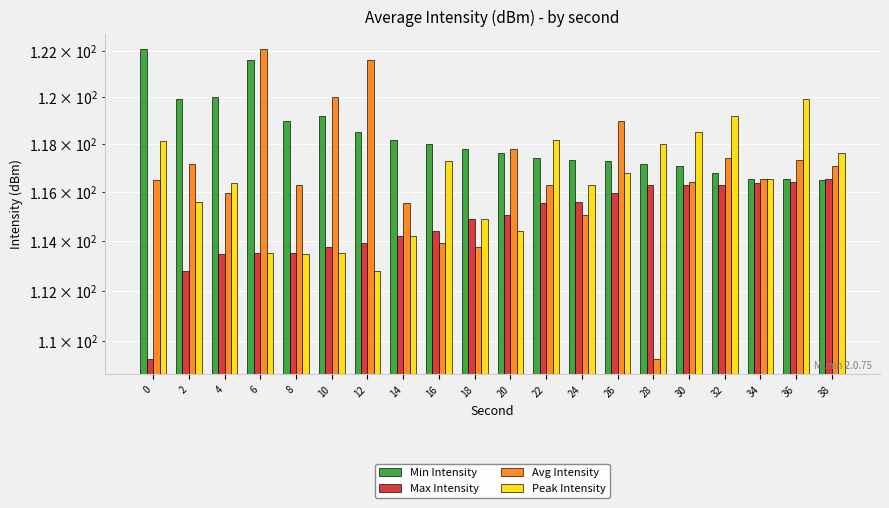

What is the difference between the highest and lowest values at 34?

0.1